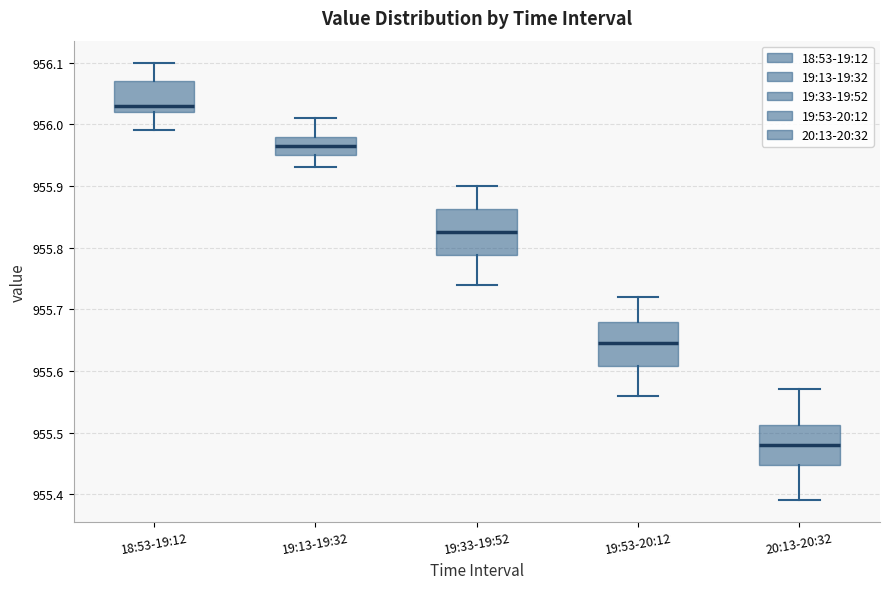

Reading left to right, transcribe this box plot: for each box, give where its median line is, the range the box spans, and where its two whiskers end, as read against the y-axis. The values are not printed on the chart, so give them approximately, as read against the axis.

18:53-19:12: median 956.03, box 956.02 to 956.07, whiskers 955.99 to 956.10
19:13-19:32: median 955.97, box 955.95 to 955.98, whiskers 955.93 to 956.01
19:33-19:52: median 955.83, box 955.79 to 955.86, whiskers 955.74 to 955.90
19:53-20:12: median 955.65, box 955.61 to 955.68, whiskers 955.56 to 955.72
20:13-20:32: median 955.48, box 955.45 to 955.51, whiskers 955.39 to 955.57